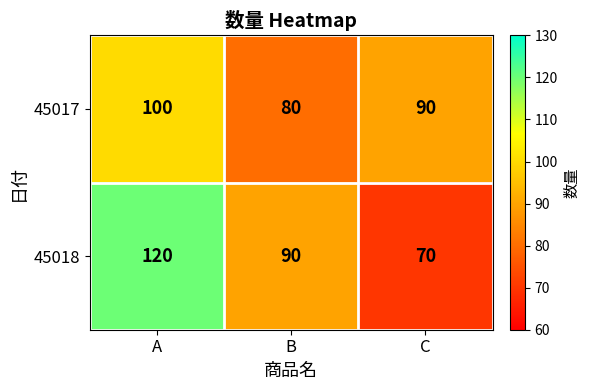

At which label is 45017 closest to 90?

C